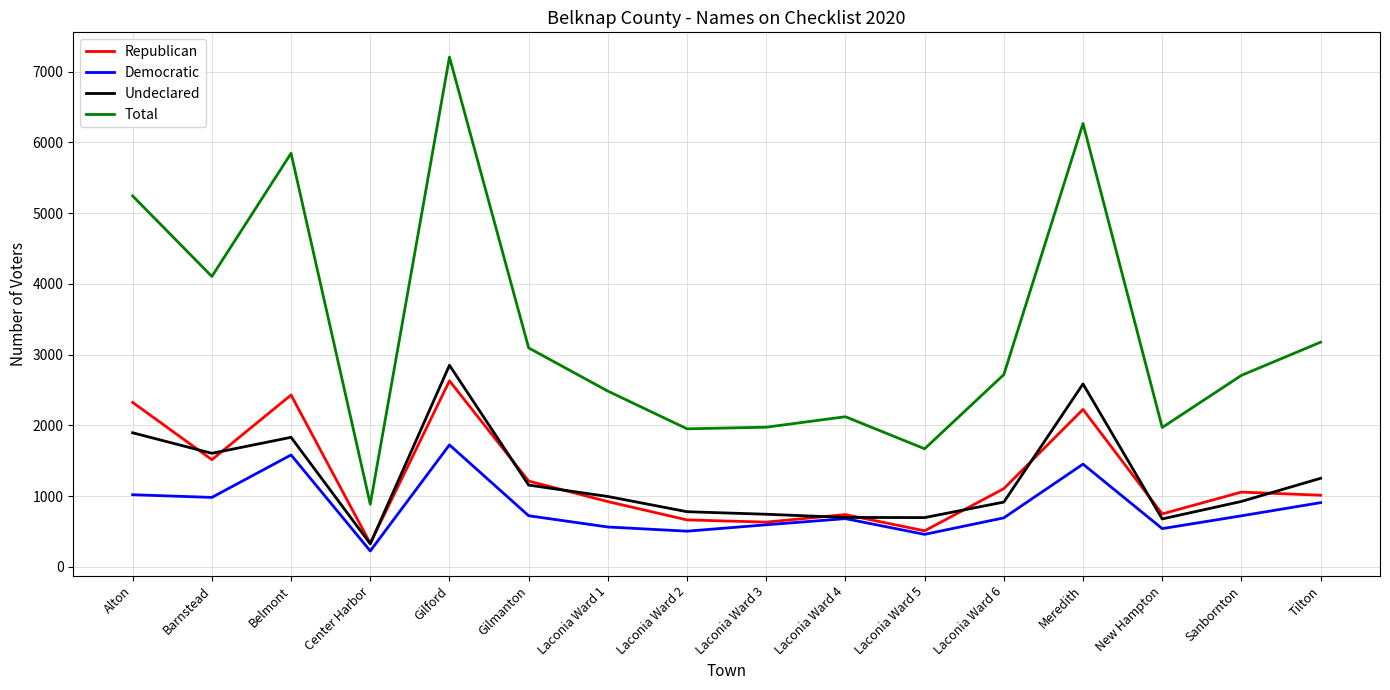

Read the Total value at Laconia Ward 5.

1670